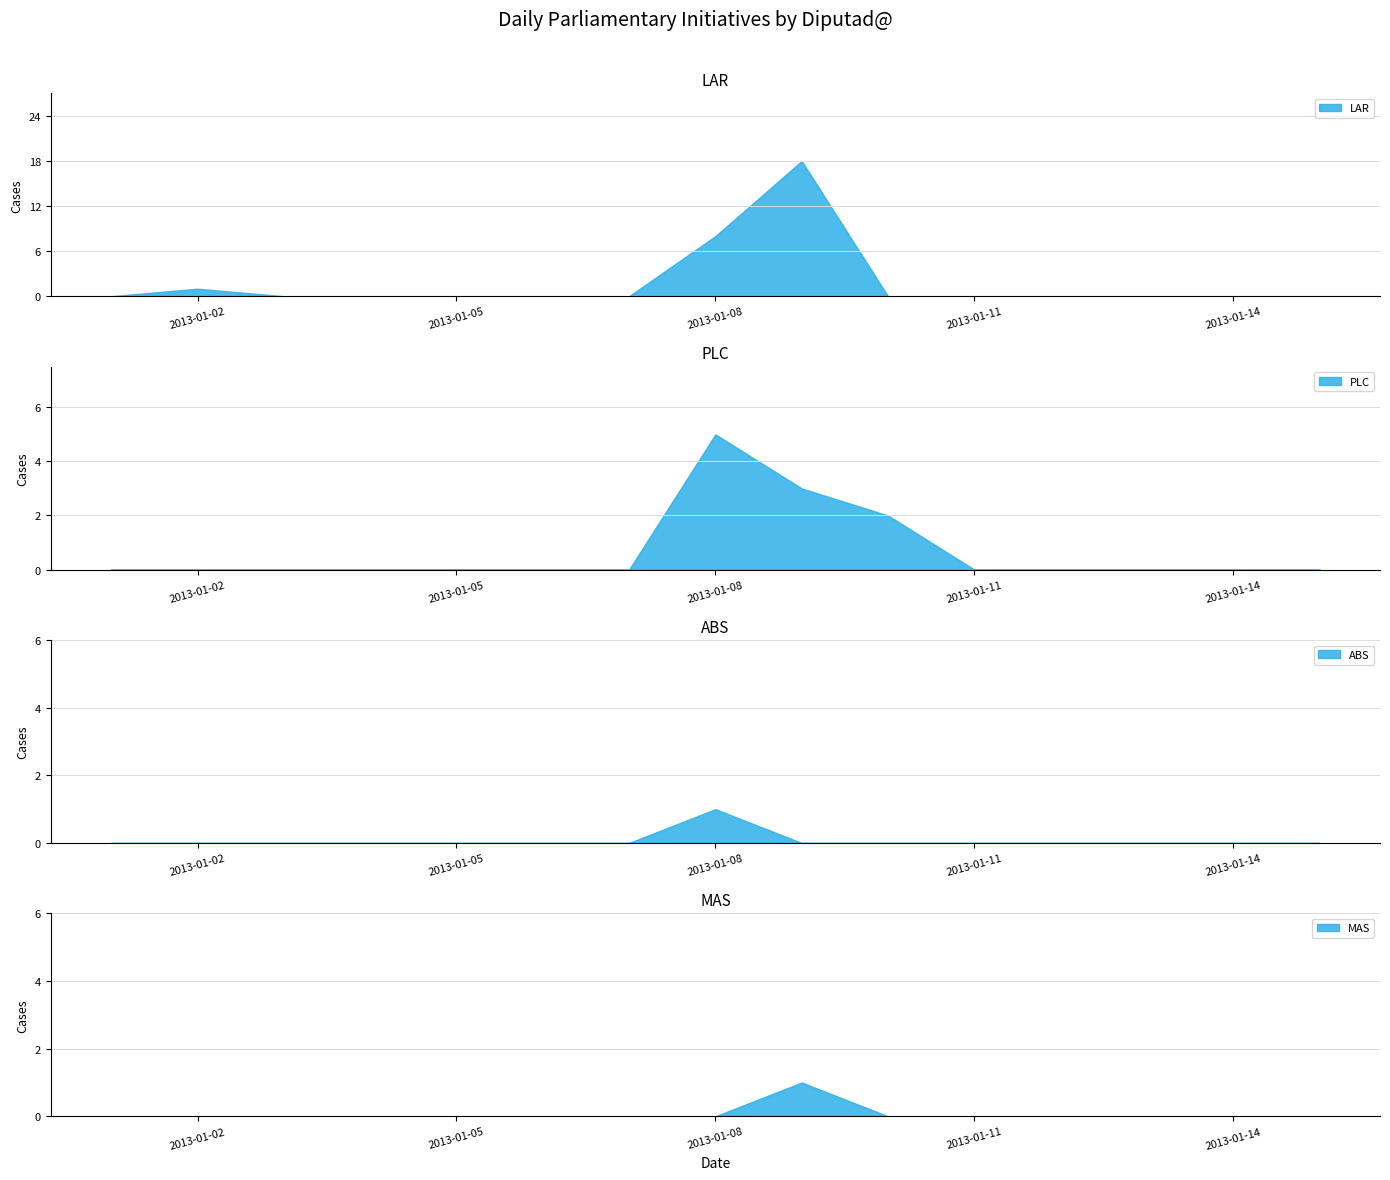

After their last crossing, which series has the higher values: PLC or LAR?

LAR